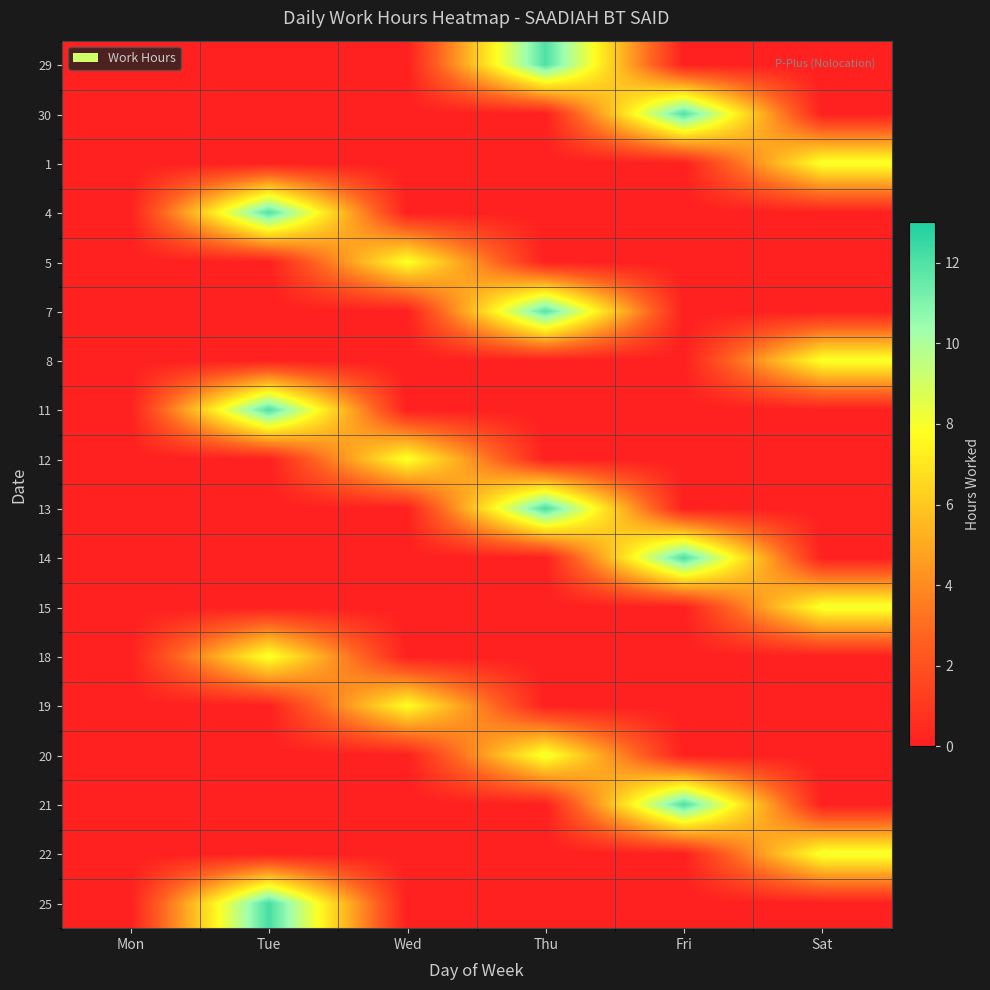

Which label corresponds to the largest value in the chart?

Tue